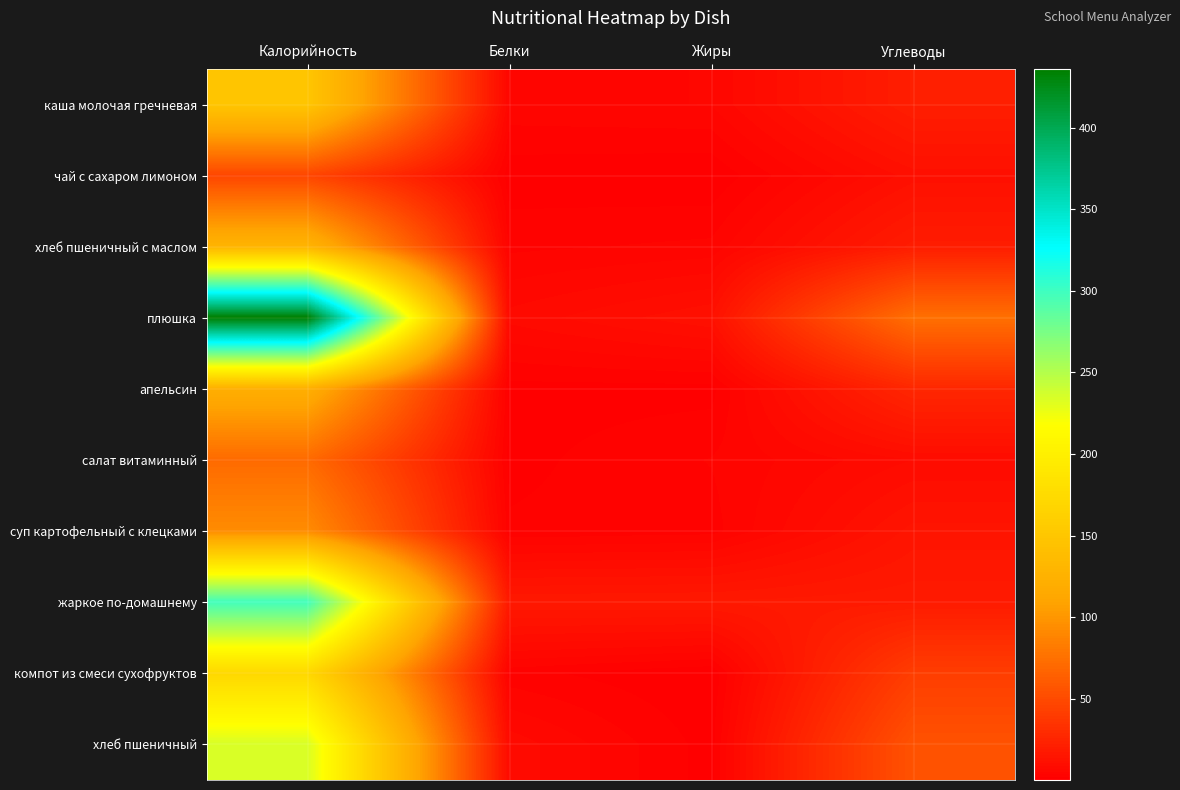

What is the total value across all series at Белки?

47.8